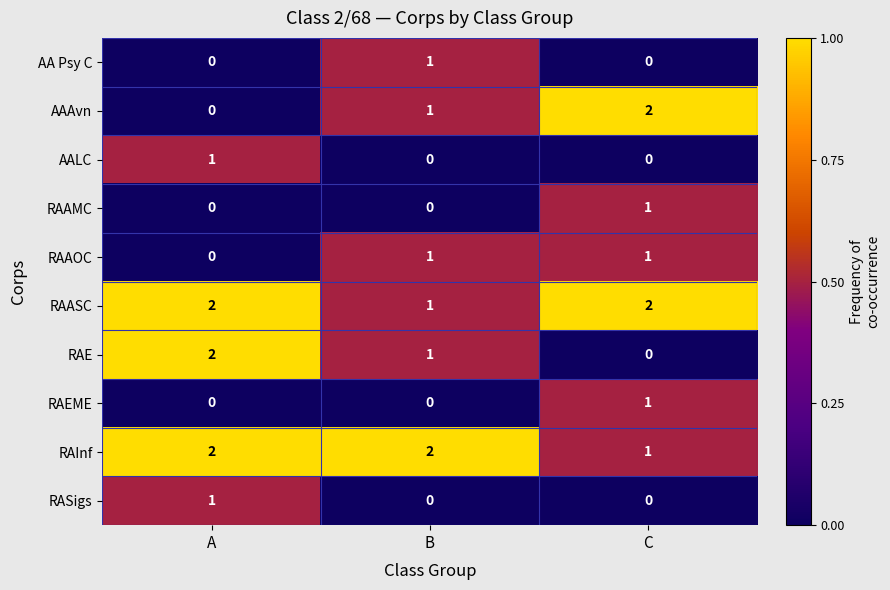

The RASigs series shows 0 at C. True or false?

True